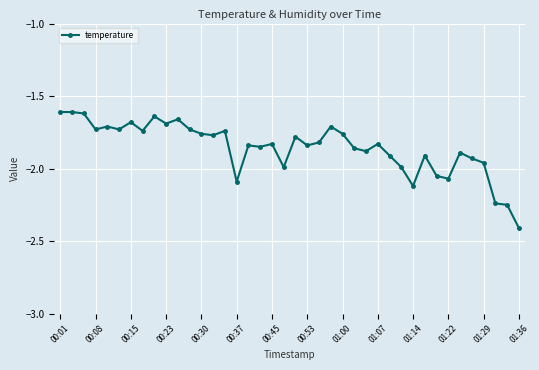

What is the sum of all values?

-74.2